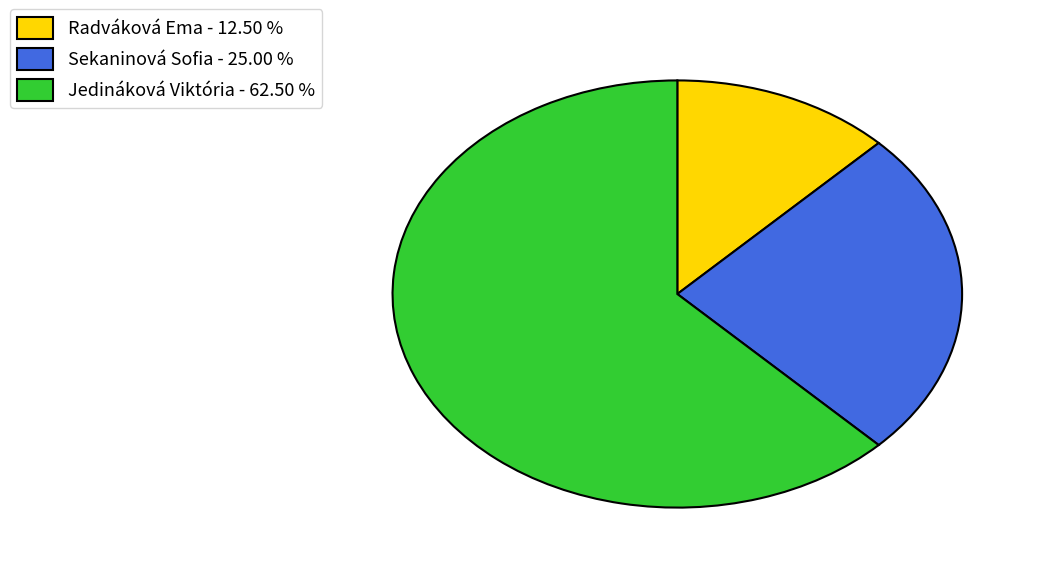

What is the majority slice?

Jedináková Viktória